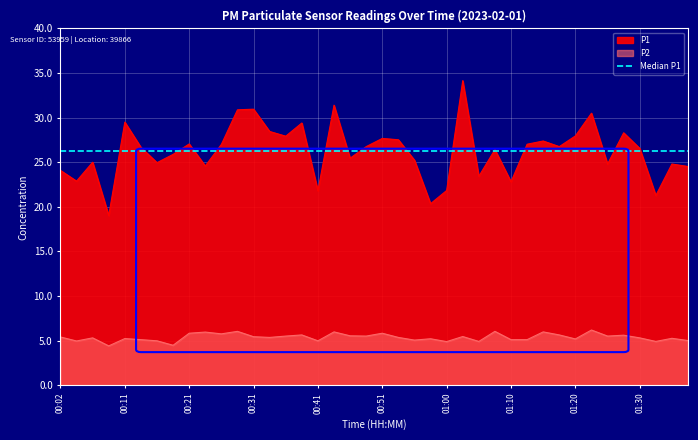

Which series has the largest total across all categories?

P1